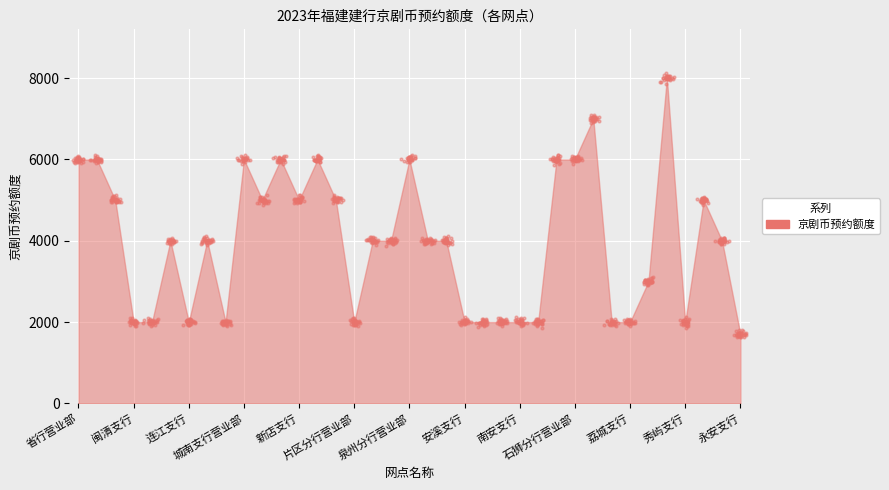

Between 城南支行营业部 and 莆田分行营业部, which is larger?

莆田分行营业部